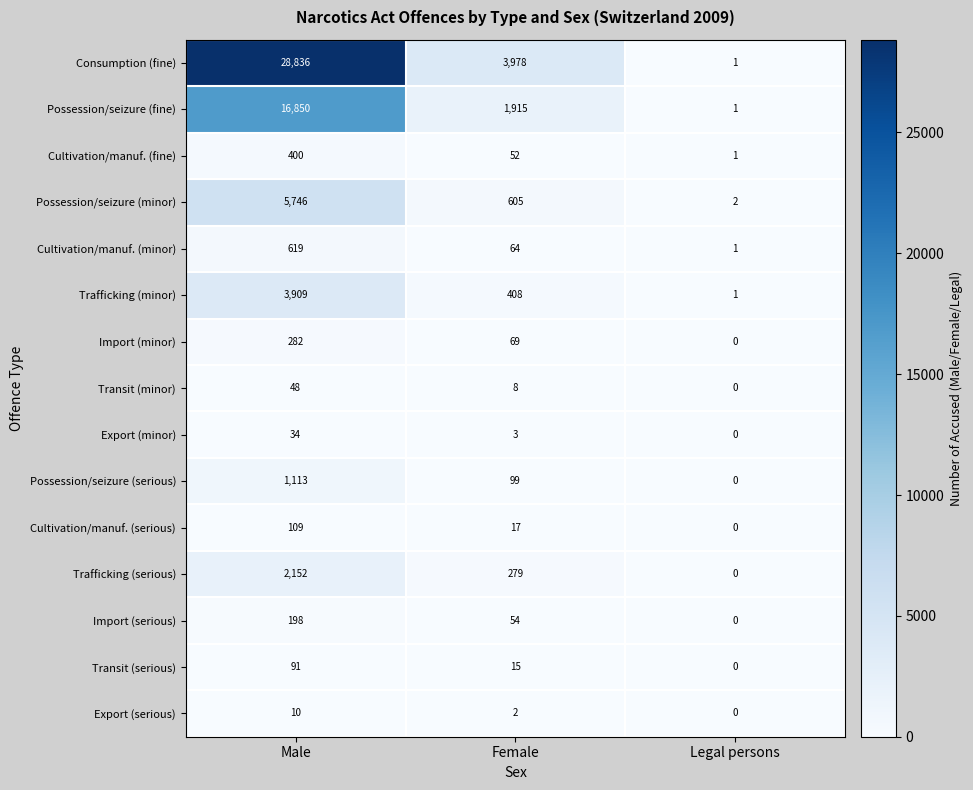

At Female, list the series in order from largest to smallest.

Consumption (fine), Possession/seizure (fine), Possession/seizure (minor), Trafficking (minor), Trafficking (serious), Possession/seizure (serious), Import (minor), Cultivation/manuf. (minor), Import (serious), Cultivation/manuf. (fine), Cultivation/manuf. (serious), Transit (serious), Transit (minor), Export (minor), Export (serious)